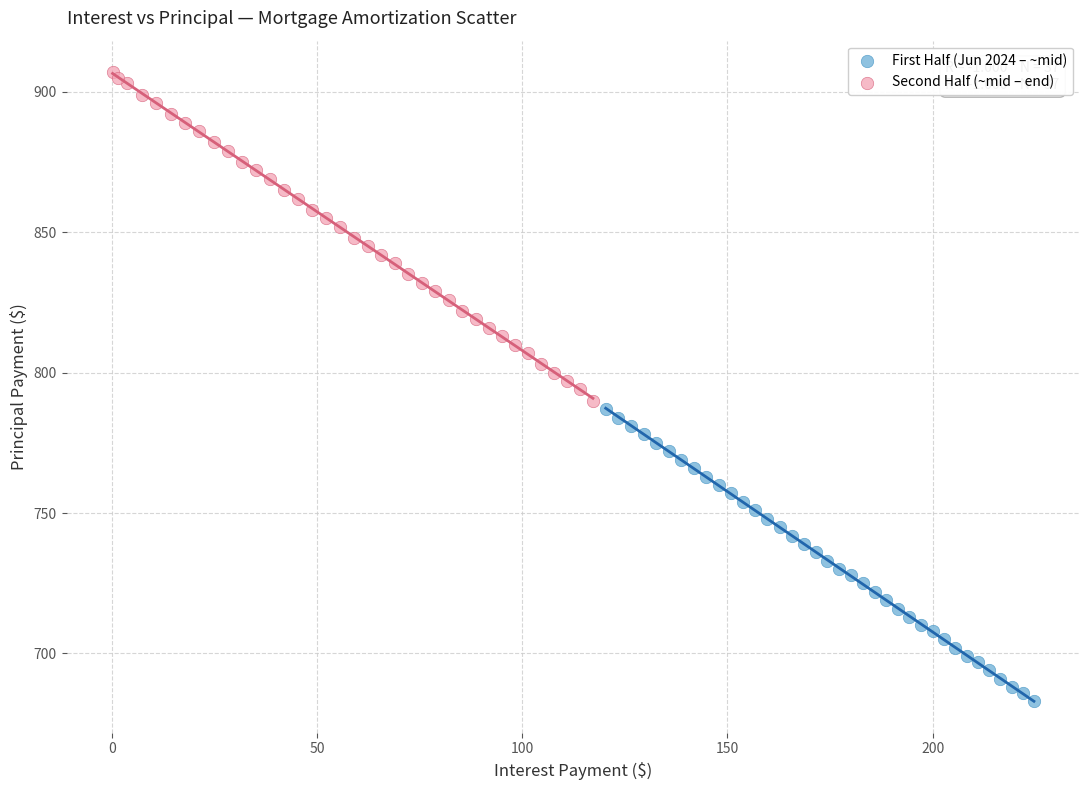

Which series contains the lowest Y value?

First Half (Jun 2024 – ~mid)